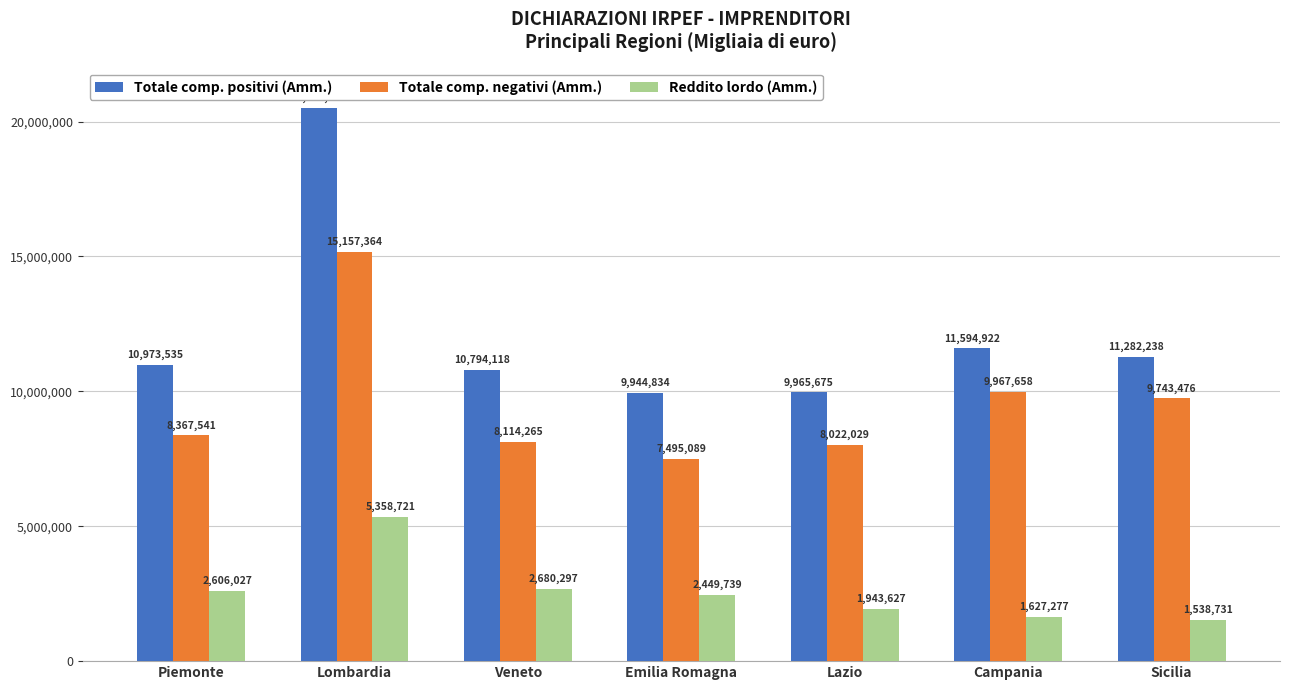

Which series has the largest total across all categories?

Totale comp. positivi (Amm.)